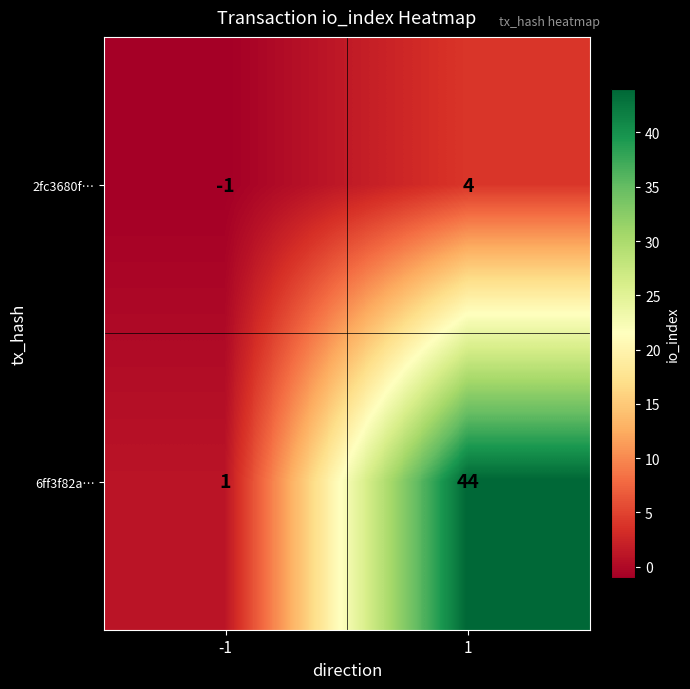

At which category does the chart reach its peak across all series?

1